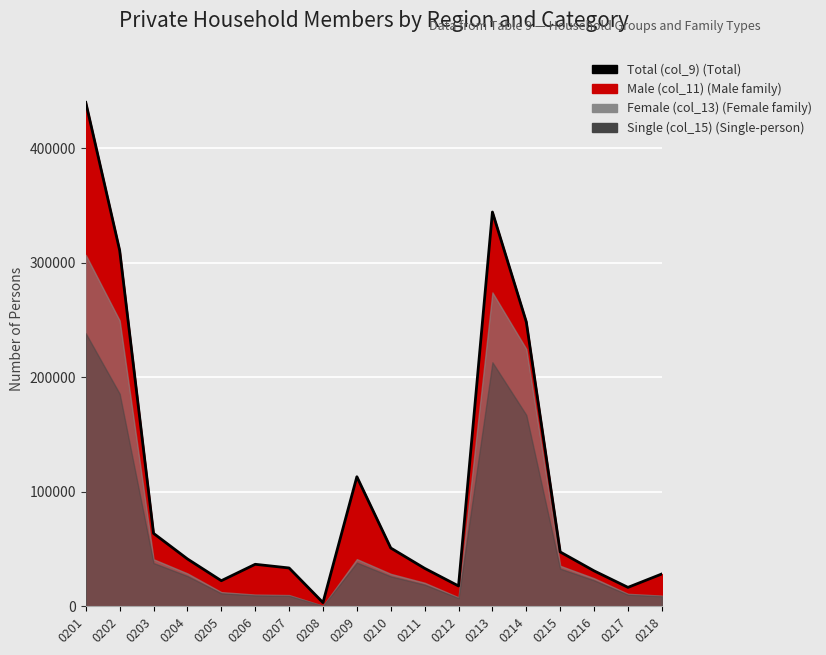

Where is the data nearest to the value 221731?

0214